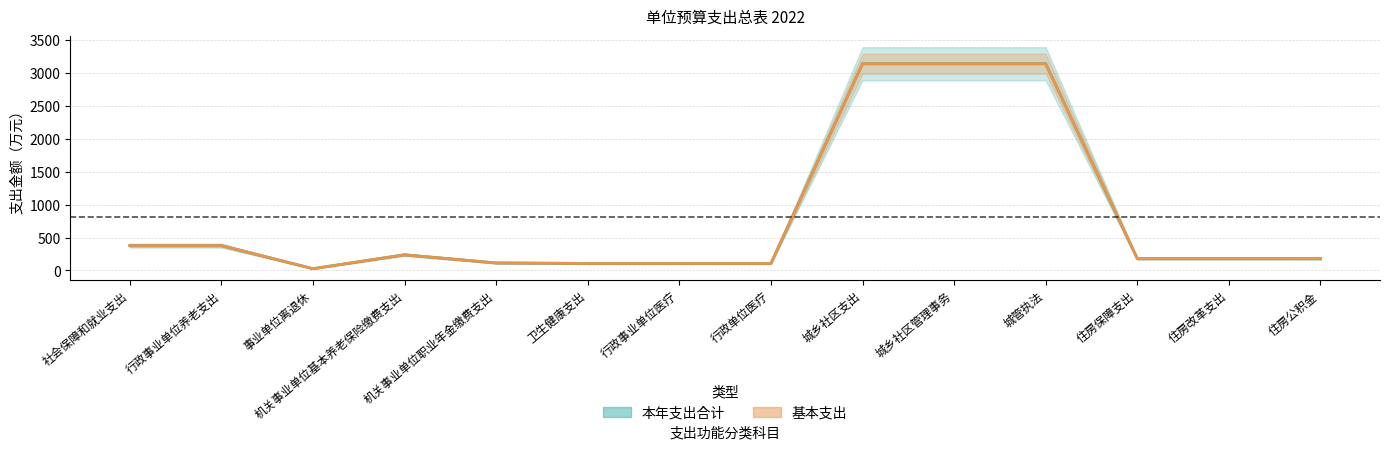

True or false: 本年支出合计 and 基本支出 cross at least once.

False